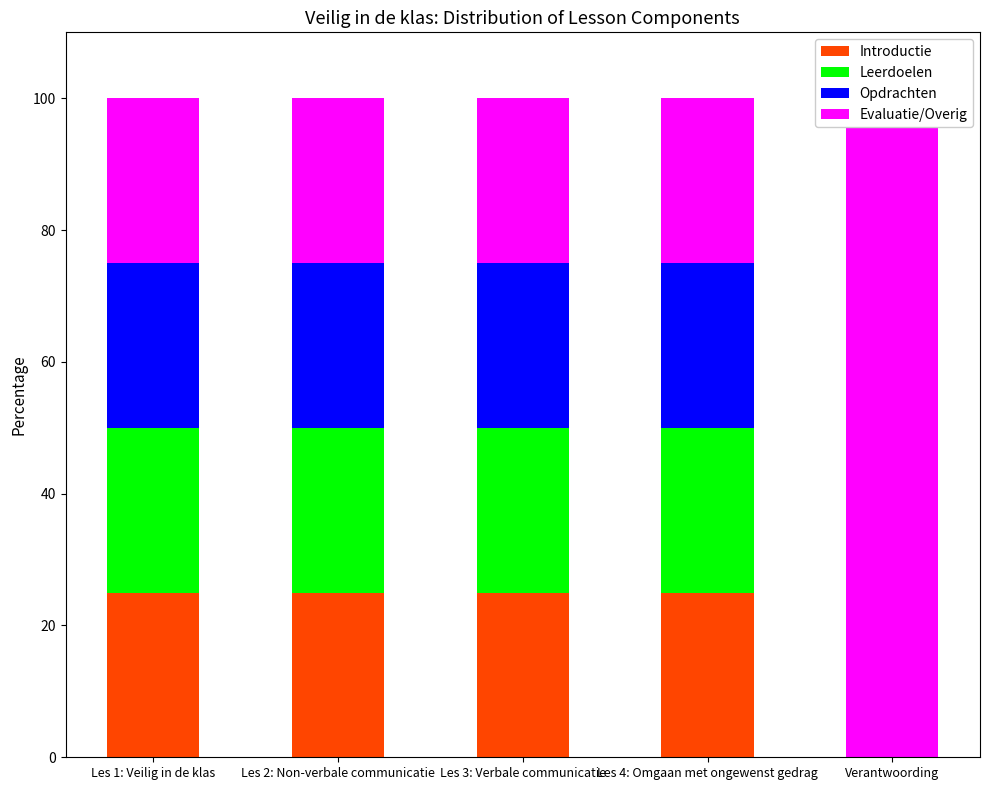

Is the value of Introductie at Les 4: Omgaan met ongewenst gedrag greater than the value of Opdrachten at Les 2: Non-verbale communicatie?

Yes